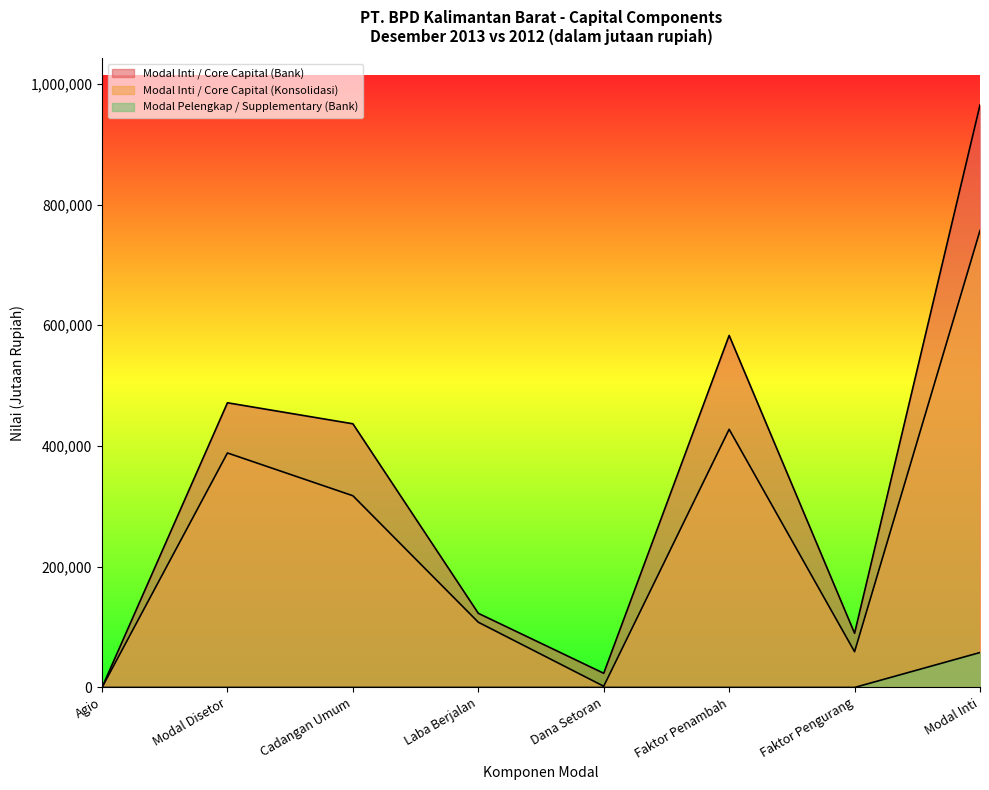

How many interior local valleys does the Modal Inti / Core Capital (Konsolidasi) series have?

2